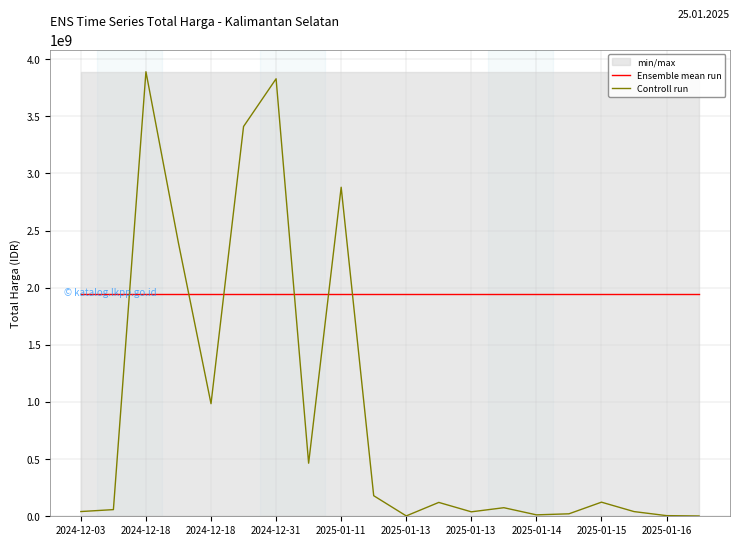

Which category has the lowest value in the Ensemble mean run series?

2024-12-03